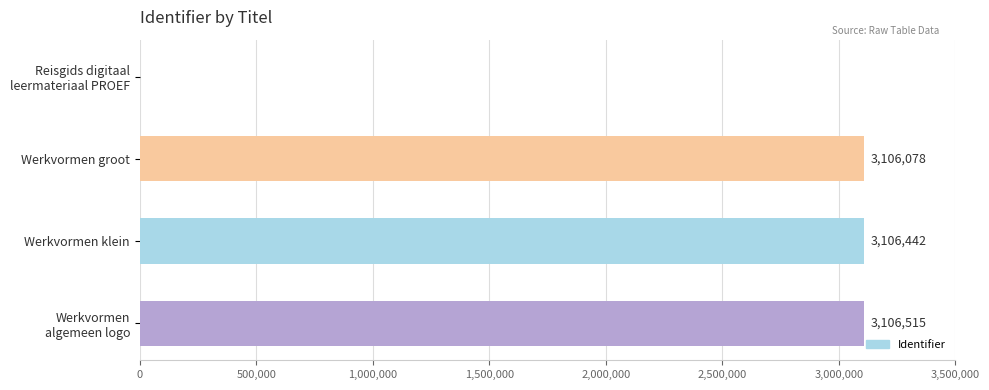

At which label is the value closest to 1553257?

Werkvormen groot